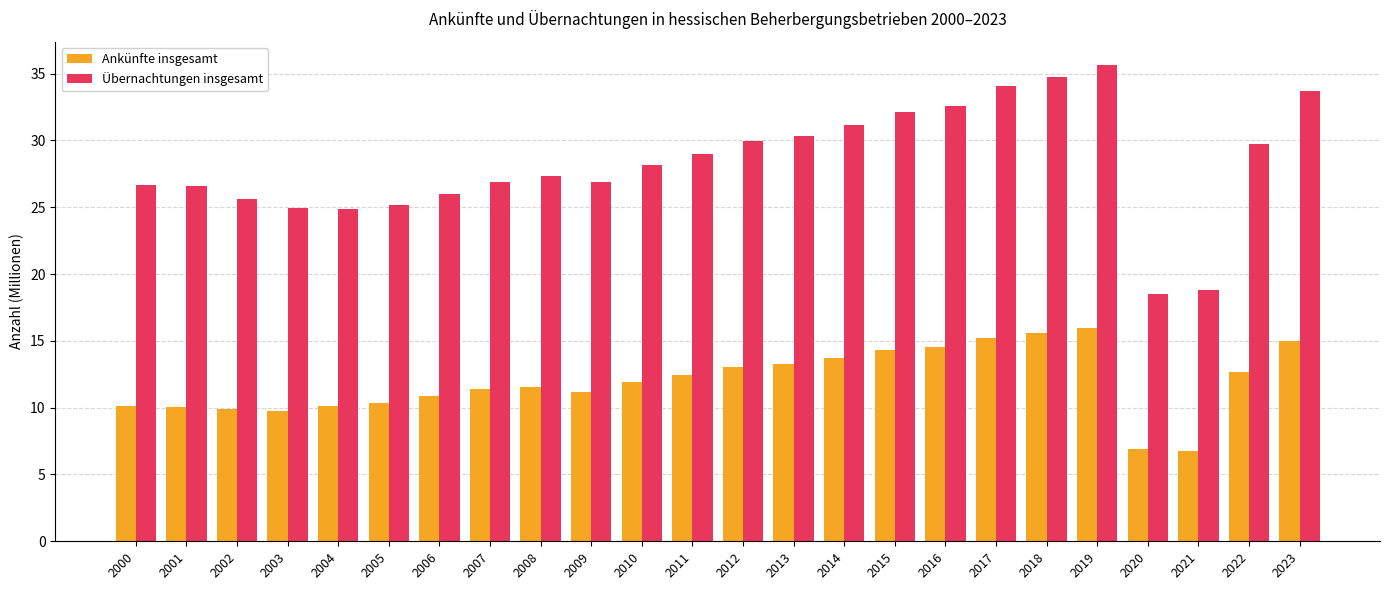

What is the maximum value shown in the chart?

35.6